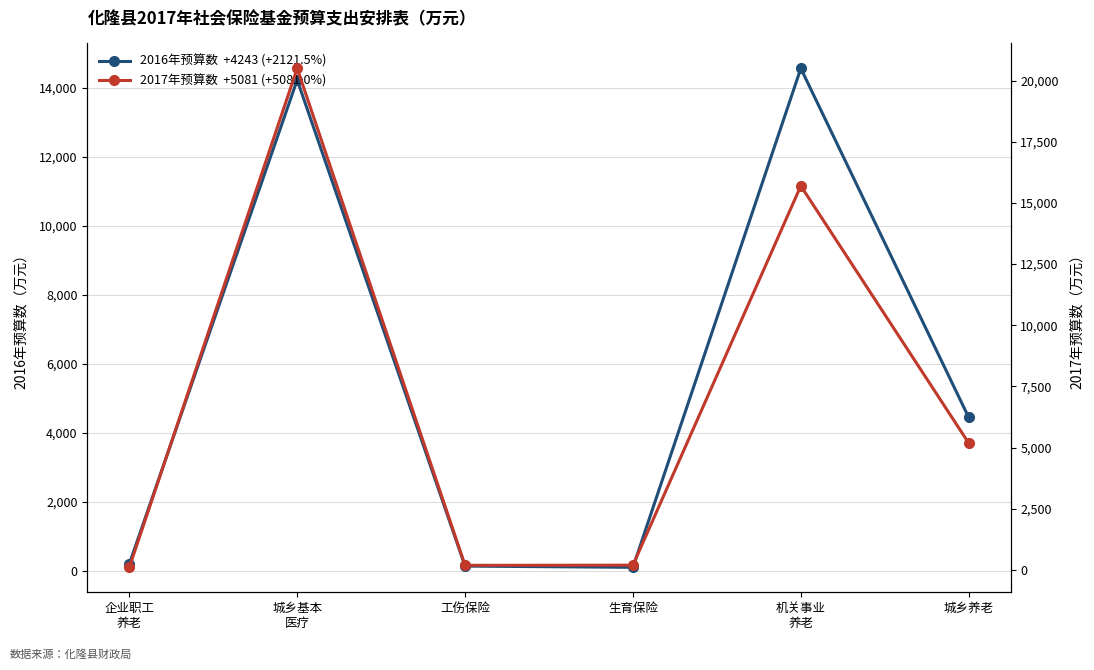

Reading right to left, list all the values displayed in this chart.

2016年预算数  +4243 (+2121.5%): 4443	14554	100	136	14220	200
2017年预算数  +5081 (+5081.0%): 5181	15698	188	182	20503	100